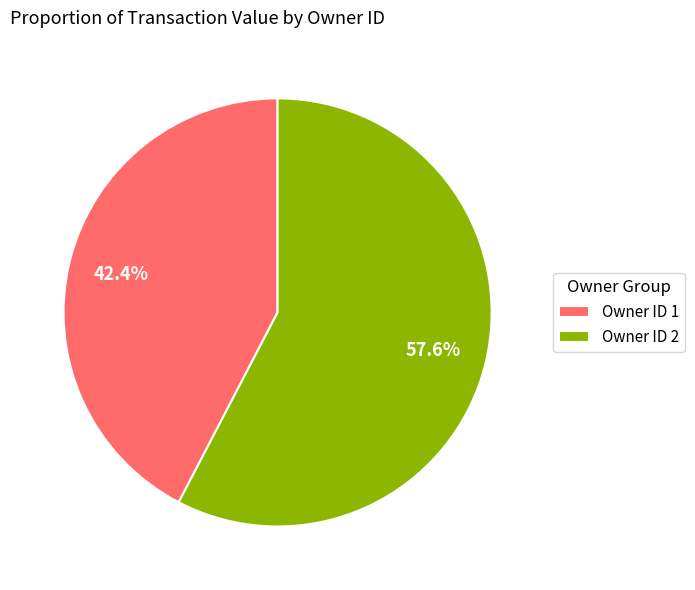

What is the smallest slice in the pie chart?

Owner ID 1